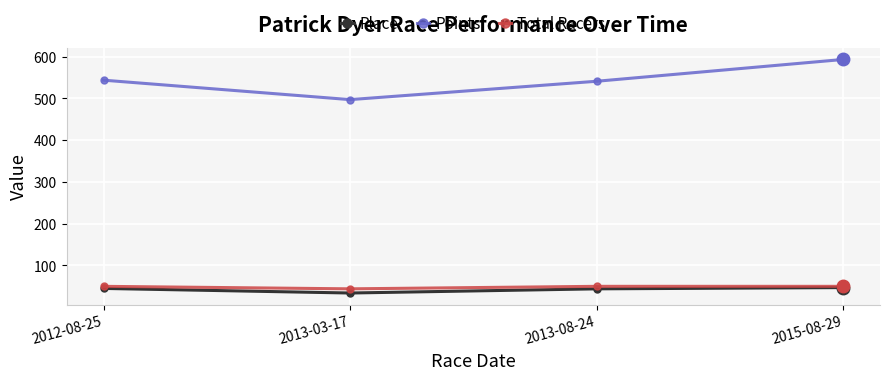

What is the value of the Place point at the 1st from the left?

45.0